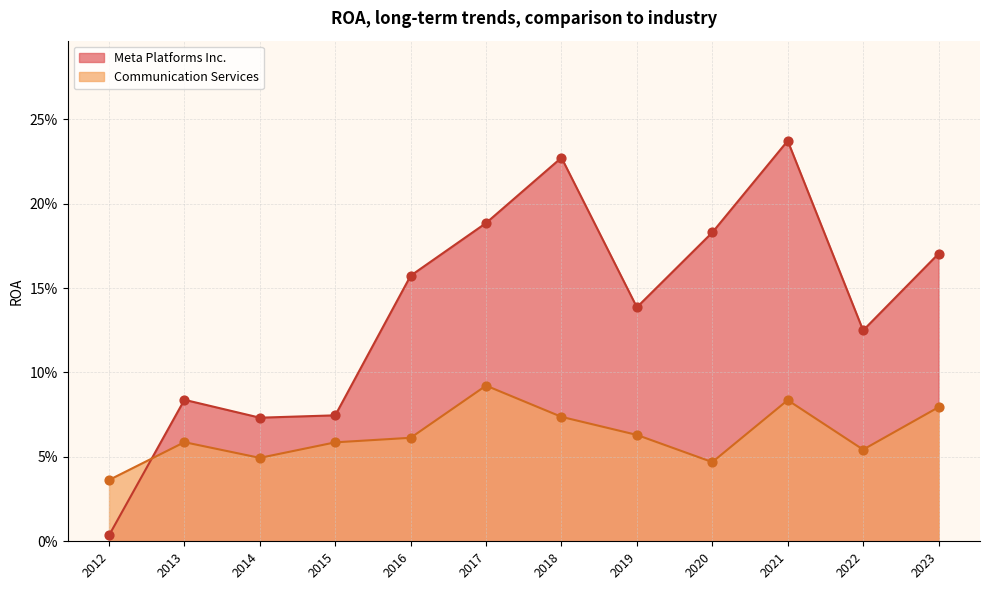

Is the value of Meta Platforms Inc. at 2012 greater than the value of Communication Services at 2019?

No